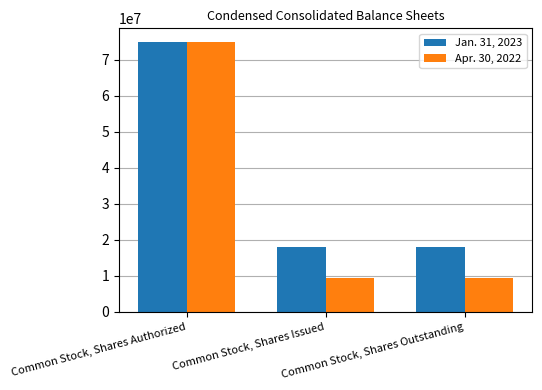

What is the label of the 2nd bar from the right?

Common Stock, Shares Issued